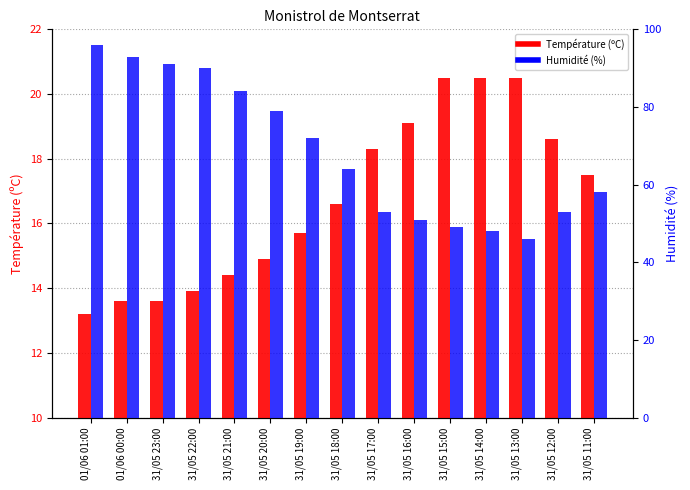

What is the value of the Température (ºC) bar at the 4th from the left?

13.9